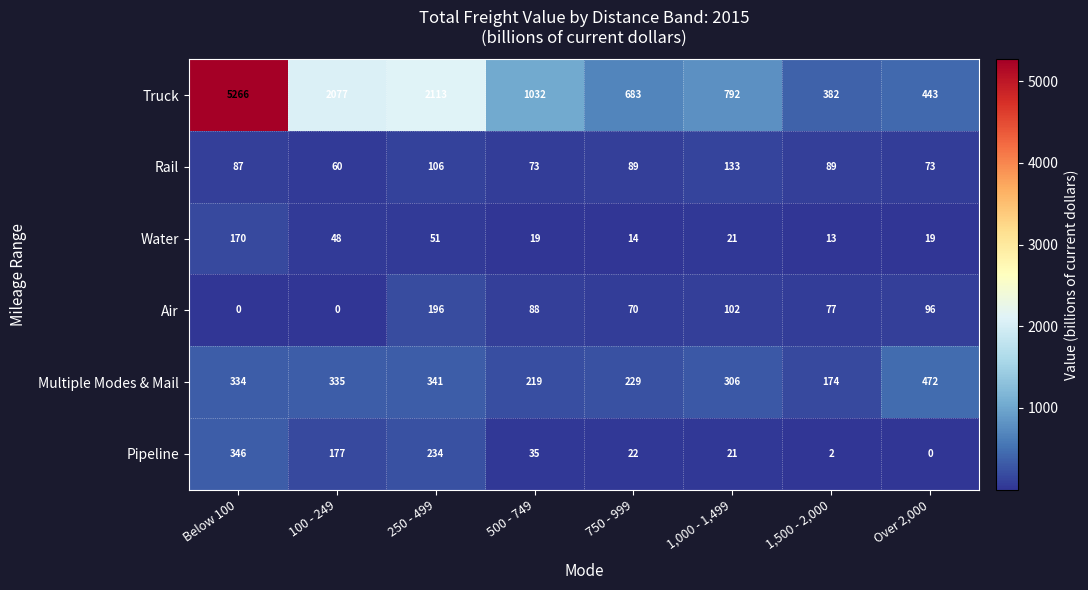

At how many categories does at least one series exceed 4171?

1